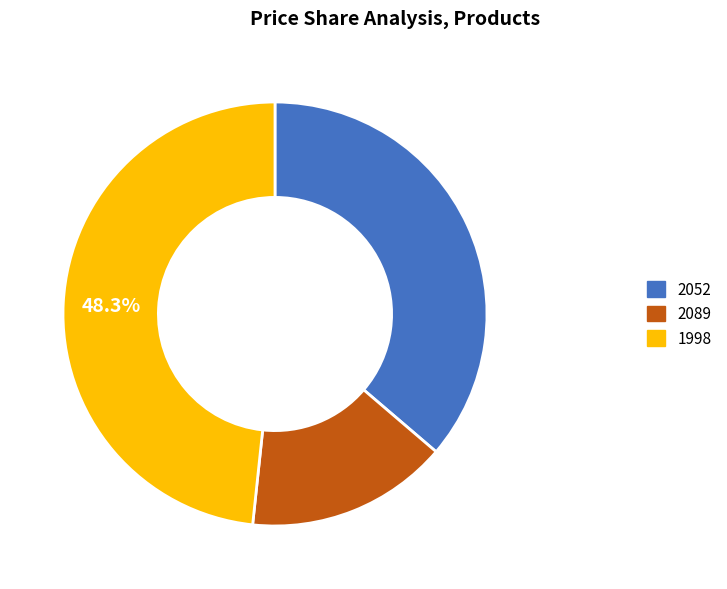

To the nearest percent, what is the average slice percentage?

33%